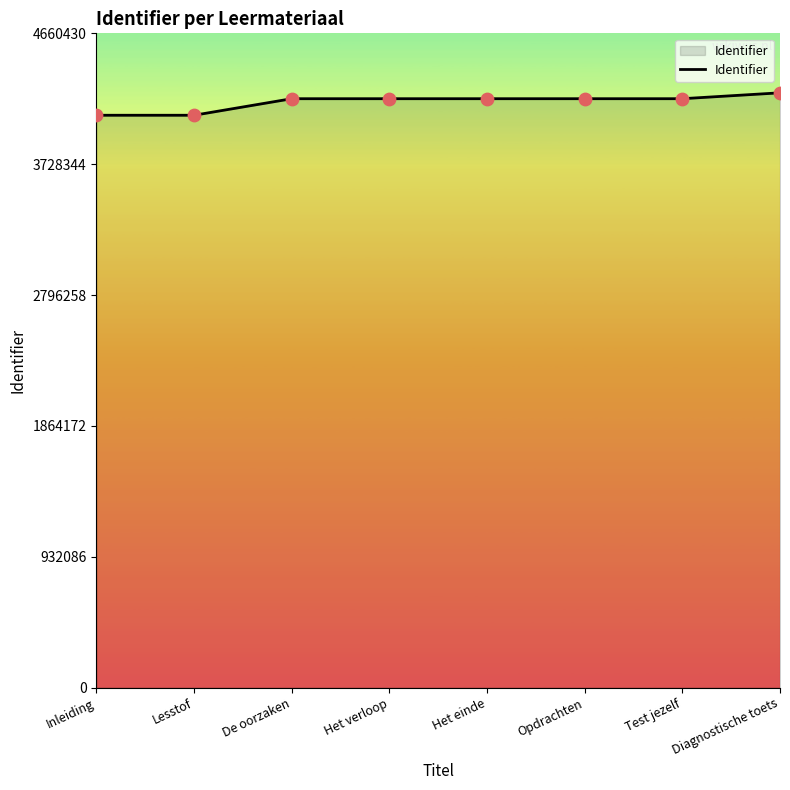

Between Test jezelf and Diagnostische toets, which is larger?

Diagnostische toets